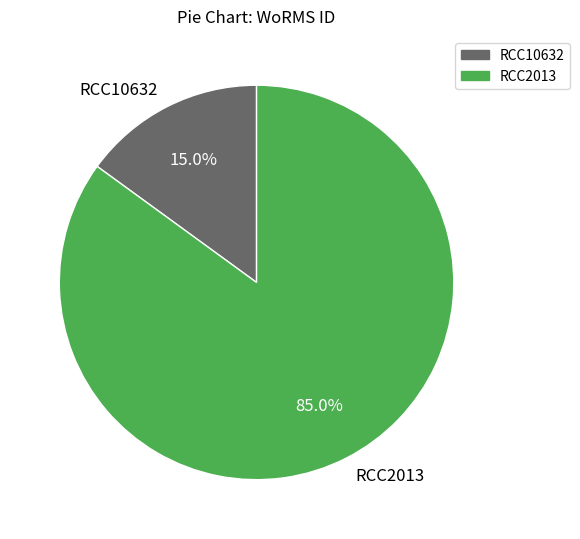

How many segments does this pie chart have?

2